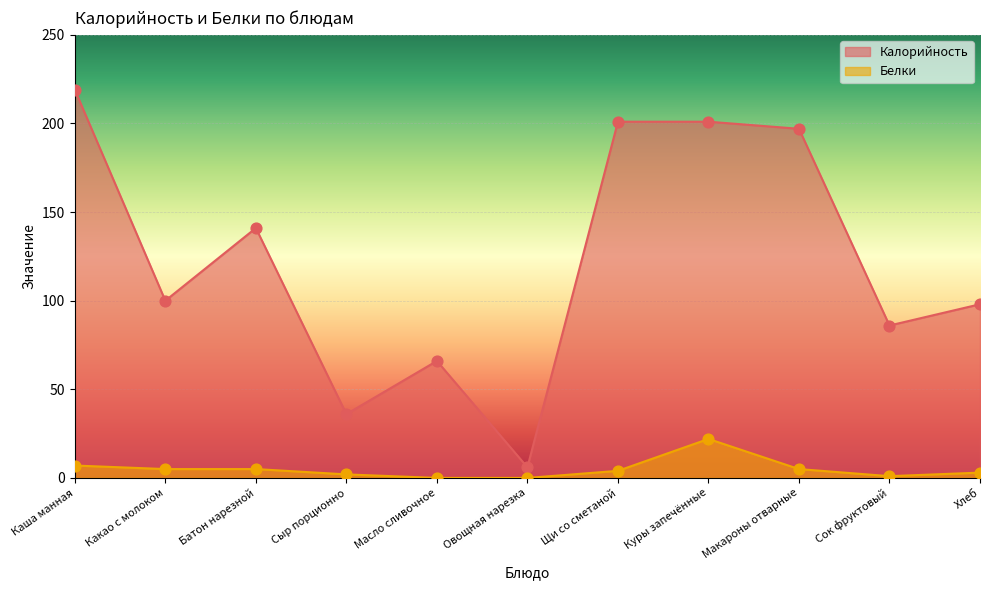

Which series contains the highest Y value?

Калорийность